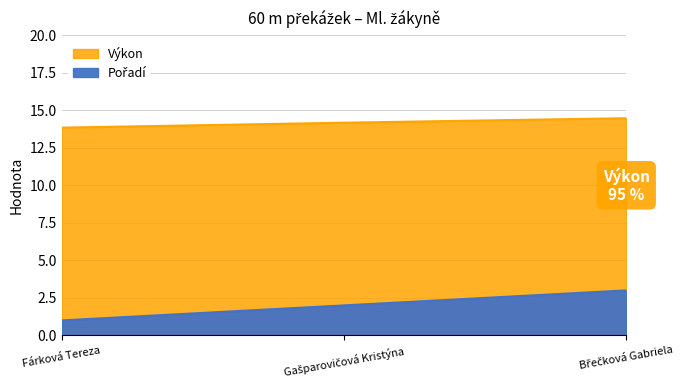

At how many categories does at least one series exceed 7?

3